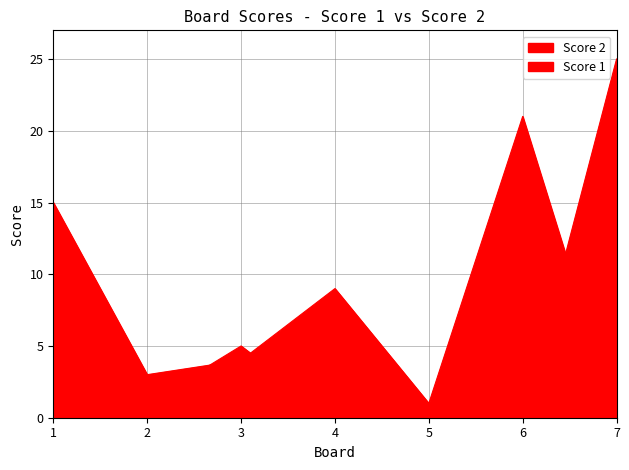

What is the total value across all series at 5?

2